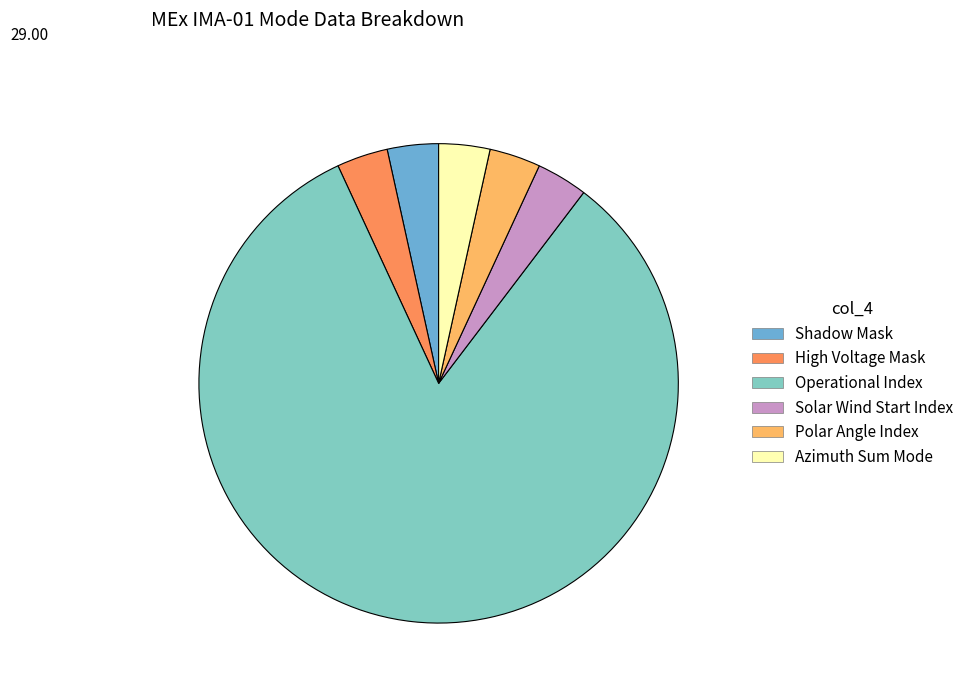

Does any single category account for the majority?

Yes